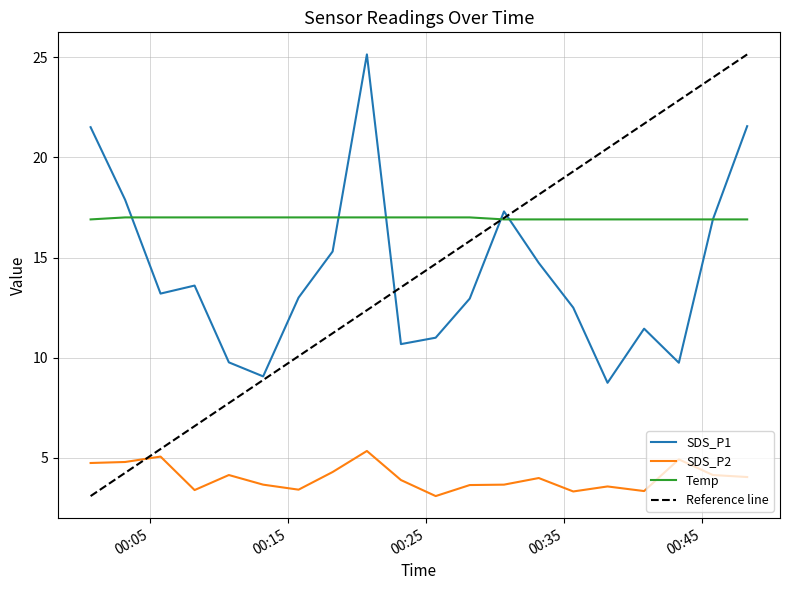

Which series has the widest spread of values?

Reference line